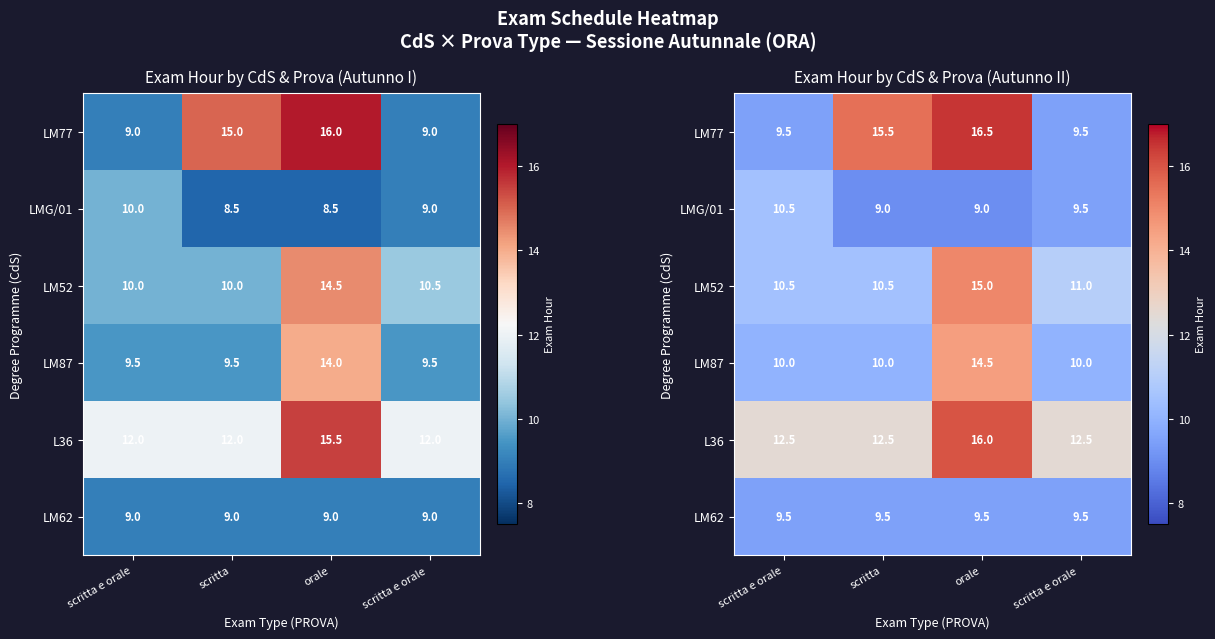

Which has a higher value, scritta e orale or orale?

orale